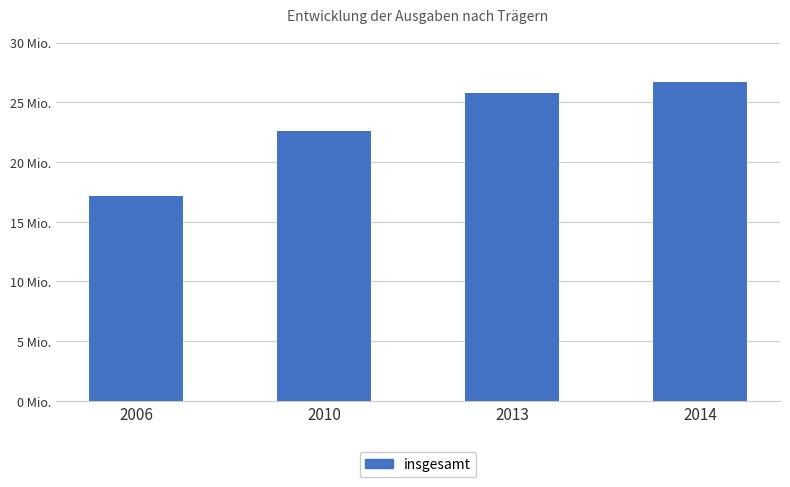

What is the value of the 2nd bar from the left?

22600232